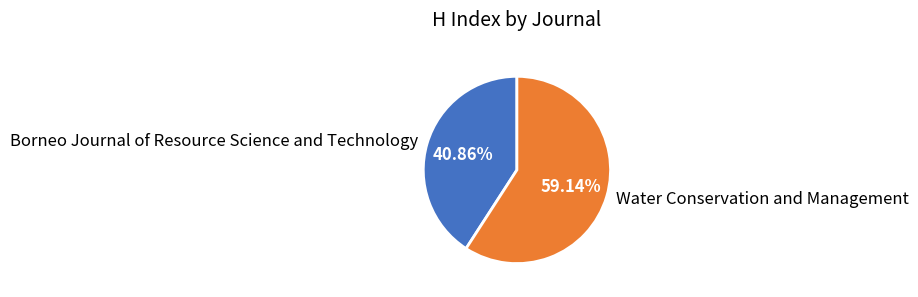

Approximately how many times larger is the value at Water Conservation and Management compared to Borneo Journal of Resource Science and Technology?

1.4